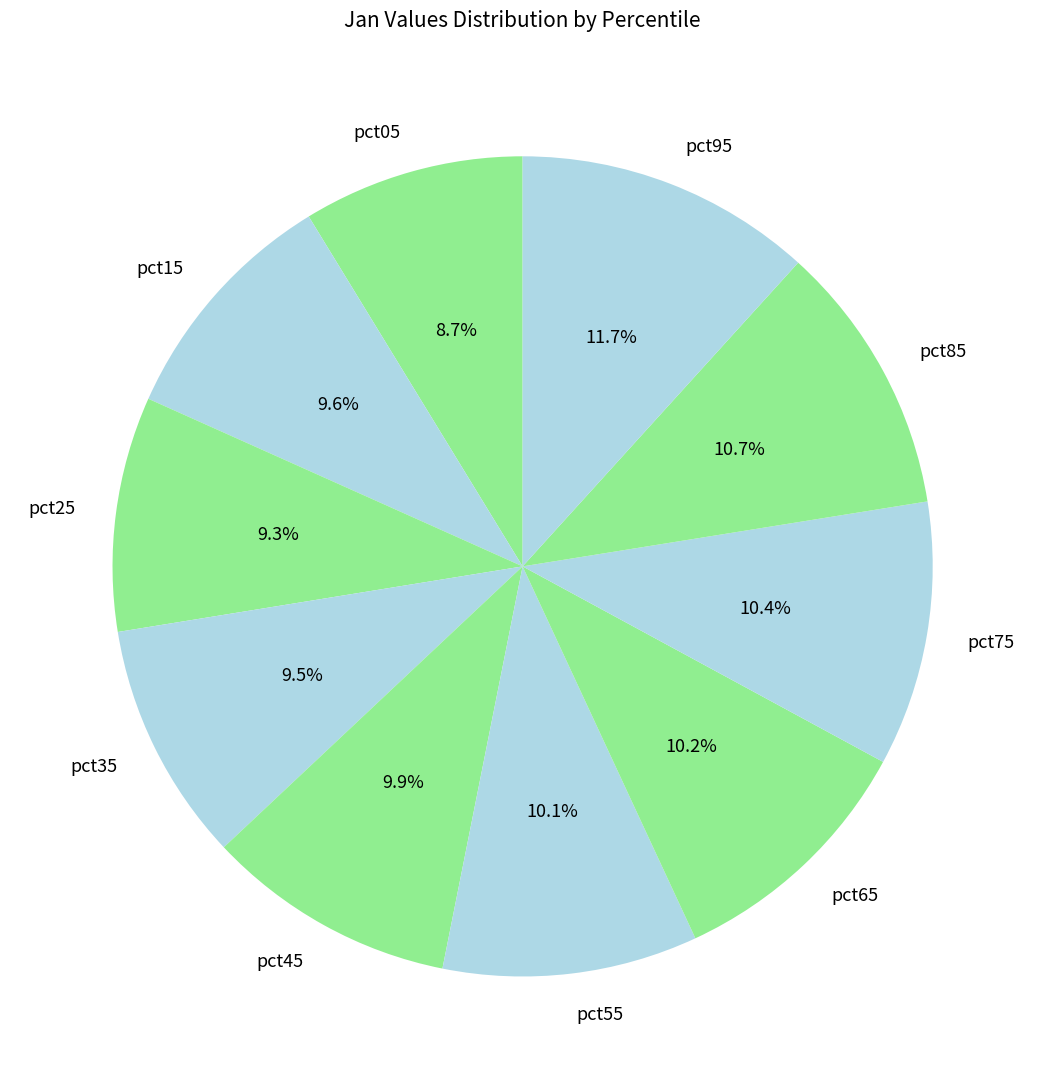

Combined, what portion of the pie is pct35 and pct95?

21.2%